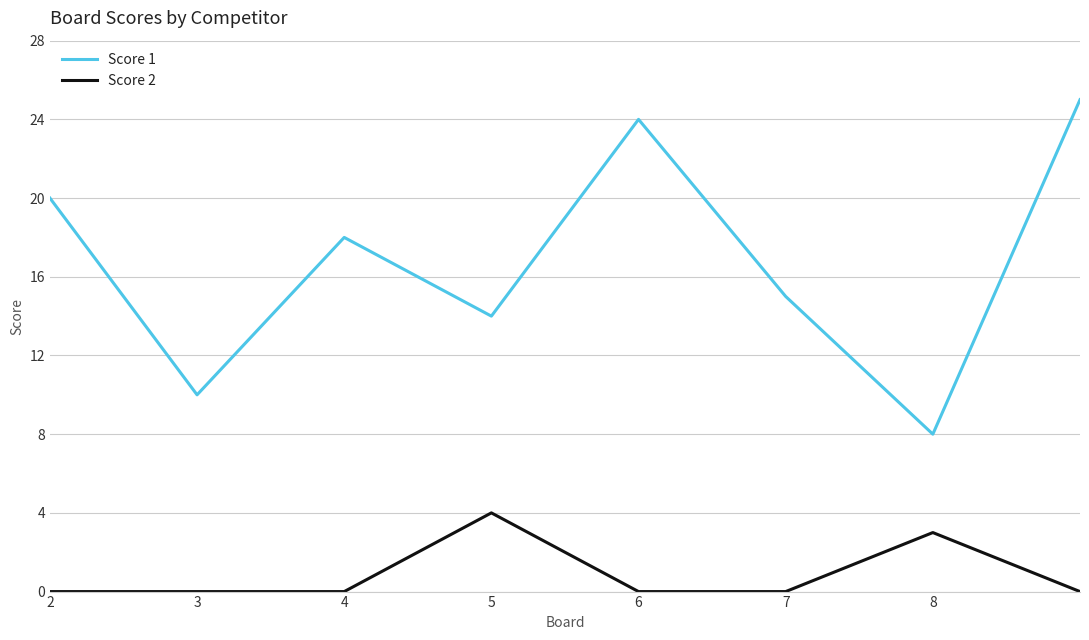

Which series has the largest total across all categories?

Score 1